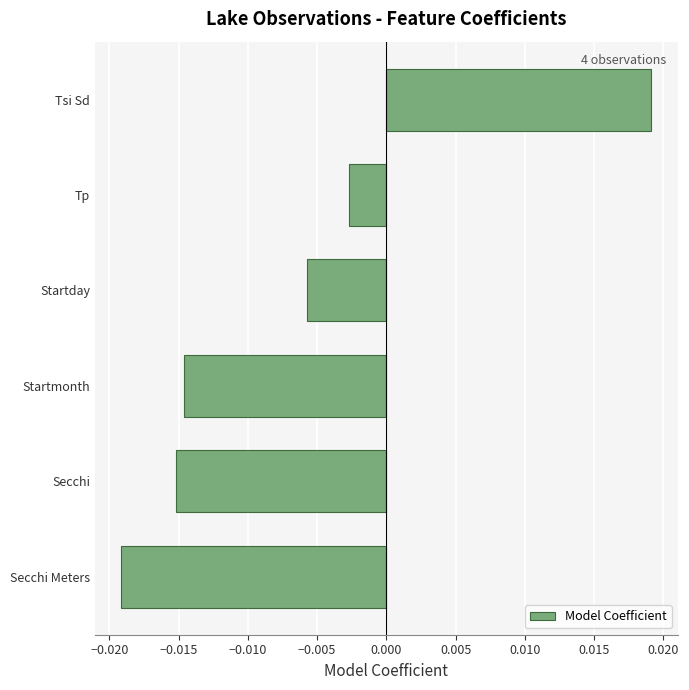

Which label corresponds to the largest value in the chart?

Tsi Sd